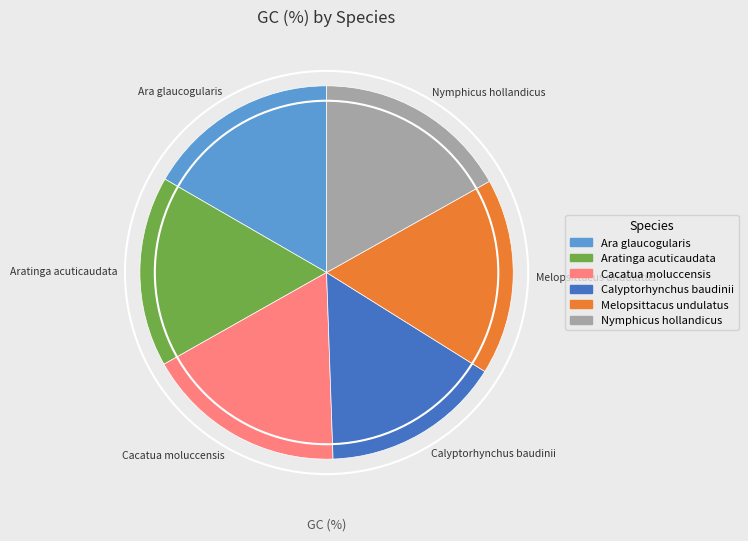

Is the sum of Ara glaucogularis and Aratinga acuticaudata greater than half?

No